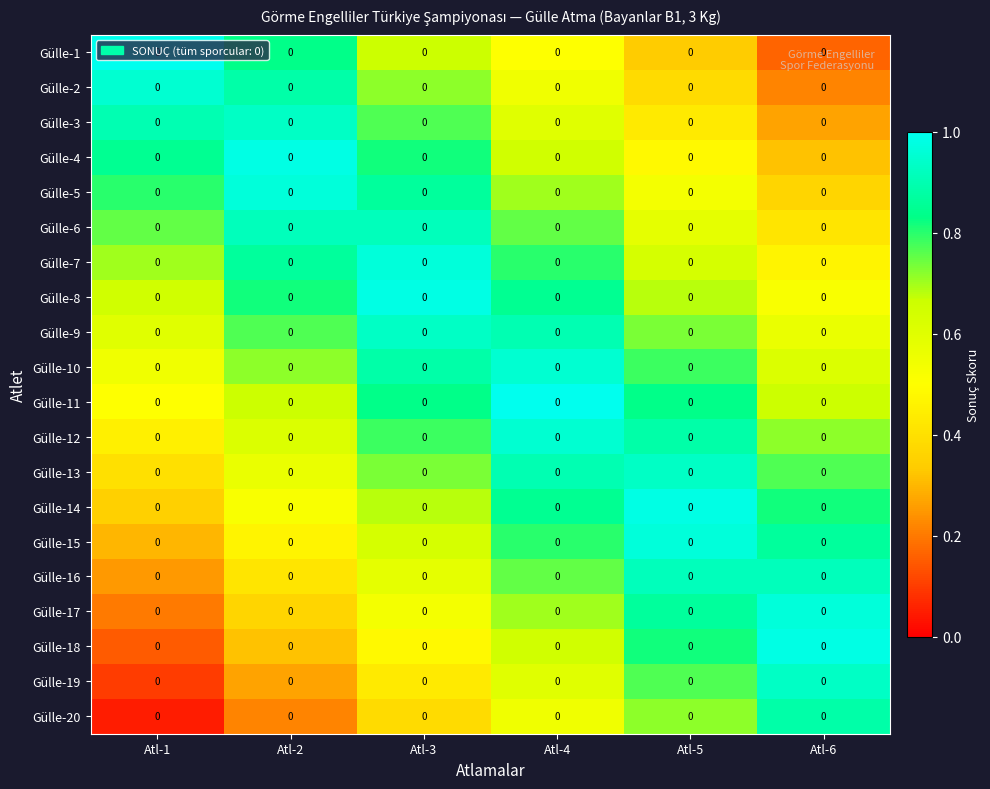

Reading left to right, list all the values displayed in this chart.

Gülle-1: Atl-1=0.0	Atl-2=0.0	Atl-3=0.0	Atl-4=0.0	Atl-5=0.0	Atl-6=0.0
Gülle-2: Atl-1=0.0	Atl-2=0.0	Atl-3=0.0	Atl-4=0.0	Atl-5=0.0	Atl-6=0.0
Gülle-3: Atl-1=0.0	Atl-2=0.0	Atl-3=0.0	Atl-4=0.0	Atl-5=0.0	Atl-6=0.0
Gülle-4: Atl-1=0.0	Atl-2=0.0	Atl-3=0.0	Atl-4=0.0	Atl-5=0.0	Atl-6=0.0
Gülle-5: Atl-1=0.0	Atl-2=0.0	Atl-3=0.0	Atl-4=0.0	Atl-5=0.0	Atl-6=0.0
Gülle-6: Atl-1=0.0	Atl-2=0.0	Atl-3=0.0	Atl-4=0.0	Atl-5=0.0	Atl-6=0.0
Gülle-7: Atl-1=0.0	Atl-2=0.0	Atl-3=0.0	Atl-4=0.0	Atl-5=0.0	Atl-6=0.0
Gülle-8: Atl-1=0.0	Atl-2=0.0	Atl-3=0.0	Atl-4=0.0	Atl-5=0.0	Atl-6=0.0
Gülle-9: Atl-1=0.0	Atl-2=0.0	Atl-3=0.0	Atl-4=0.0	Atl-5=0.0	Atl-6=0.0
Gülle-10: Atl-1=0.0	Atl-2=0.0	Atl-3=0.0	Atl-4=0.0	Atl-5=0.0	Atl-6=0.0
Gülle-11: Atl-1=0.0	Atl-2=0.0	Atl-3=0.0	Atl-4=0.0	Atl-5=0.0	Atl-6=0.0
Gülle-12: Atl-1=0.0	Atl-2=0.0	Atl-3=0.0	Atl-4=0.0	Atl-5=0.0	Atl-6=0.0
Gülle-13: Atl-1=0.0	Atl-2=0.0	Atl-3=0.0	Atl-4=0.0	Atl-5=0.0	Atl-6=0.0
Gülle-14: Atl-1=0.0	Atl-2=0.0	Atl-3=0.0	Atl-4=0.0	Atl-5=0.0	Atl-6=0.0
Gülle-15: Atl-1=0.0	Atl-2=0.0	Atl-3=0.0	Atl-4=0.0	Atl-5=0.0	Atl-6=0.0
Gülle-16: Atl-1=0.0	Atl-2=0.0	Atl-3=0.0	Atl-4=0.0	Atl-5=0.0	Atl-6=0.0
Gülle-17: Atl-1=0.0	Atl-2=0.0	Atl-3=0.0	Atl-4=0.0	Atl-5=0.0	Atl-6=0.0
Gülle-18: Atl-1=0.0	Atl-2=0.0	Atl-3=0.0	Atl-4=0.0	Atl-5=0.0	Atl-6=0.0
Gülle-19: Atl-1=0.0	Atl-2=0.0	Atl-3=0.0	Atl-4=0.0	Atl-5=0.0	Atl-6=0.0
Gülle-20: Atl-1=0.0	Atl-2=0.0	Atl-3=0.0	Atl-4=0.0	Atl-5=0.0	Atl-6=0.0